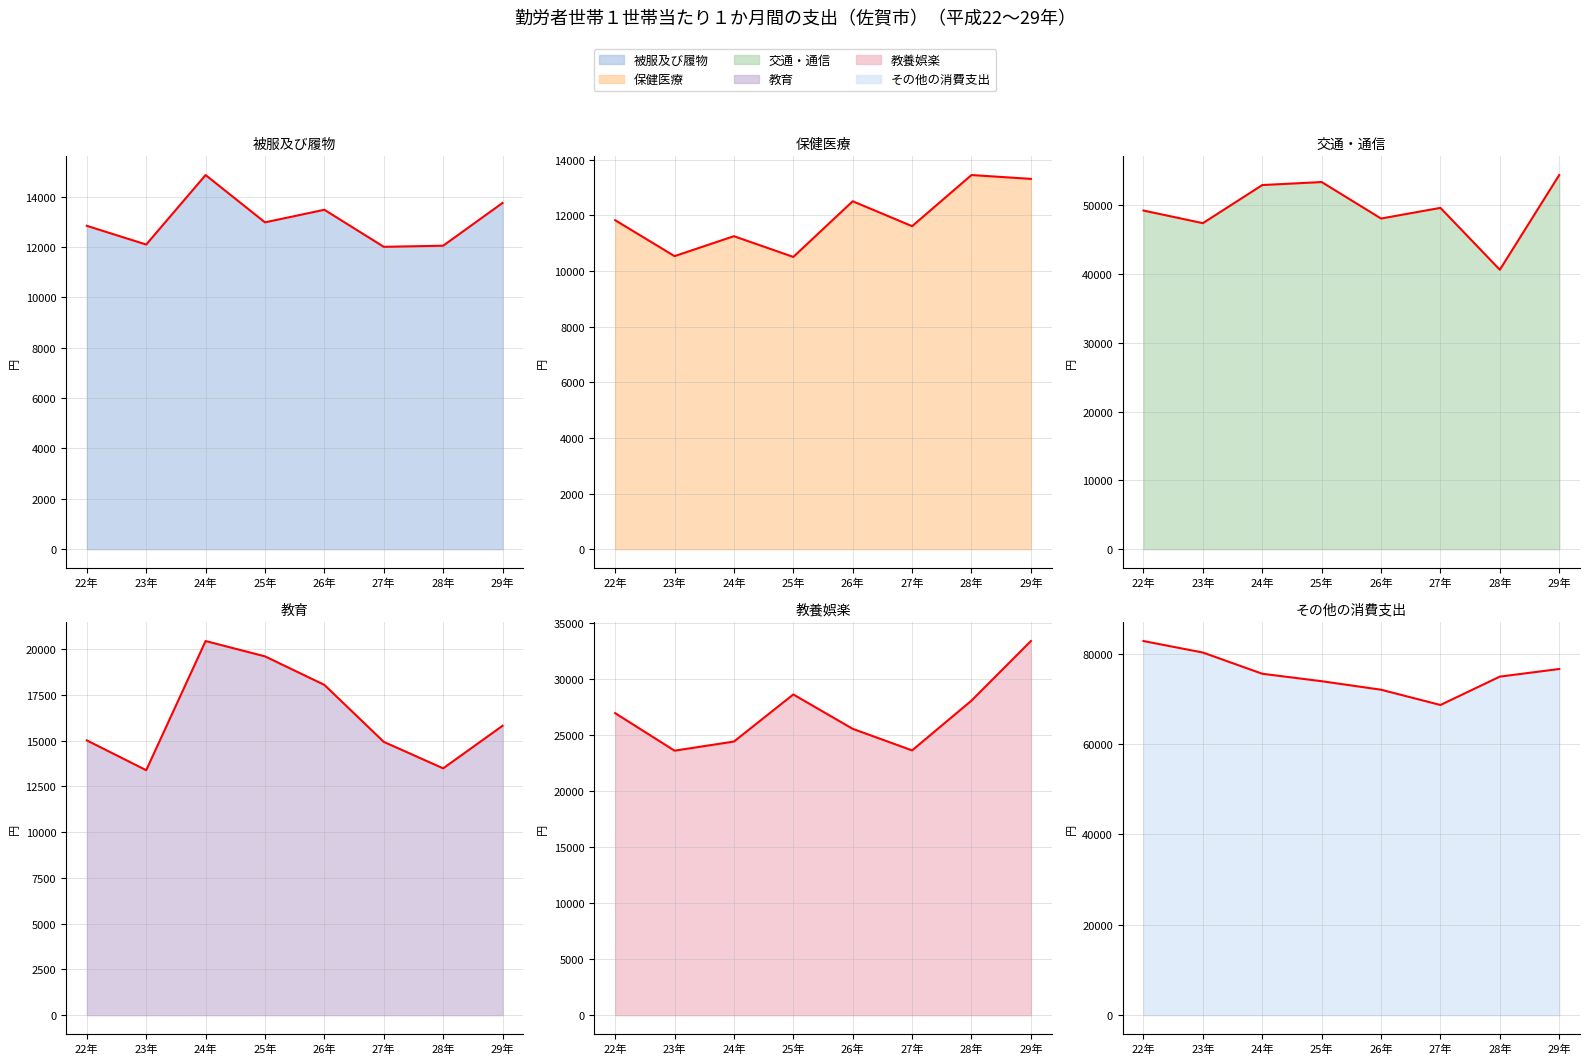

True or false: その他の消費支出（折れ線） and 教育（折れ線） intersect in this chart.

False